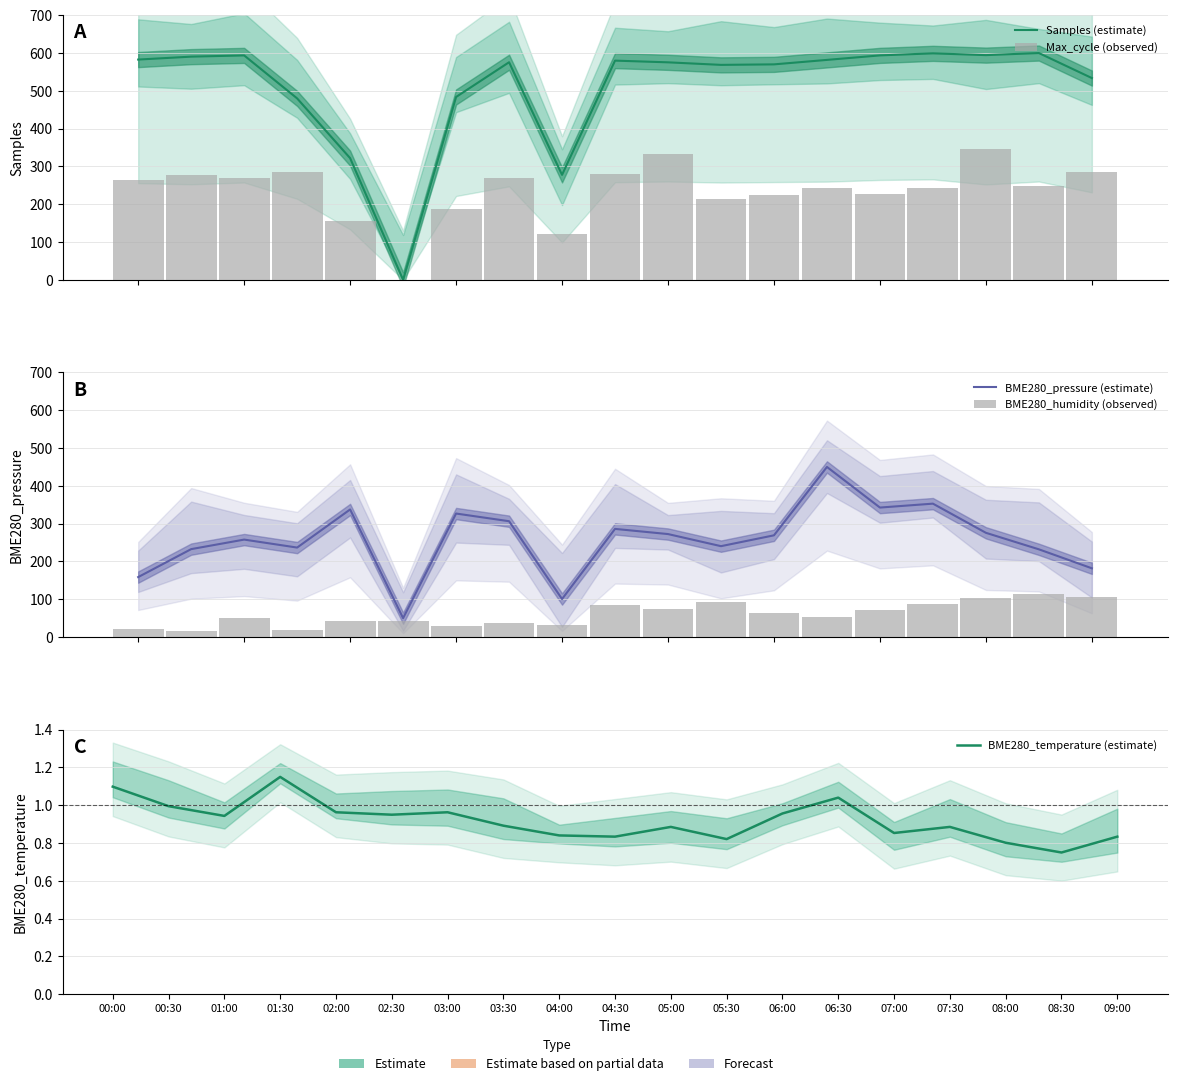

Is the value of BME280_temperature (estimate) at 04:00 greater than the value of BME280_pressure (estimate) at 02:00?

No